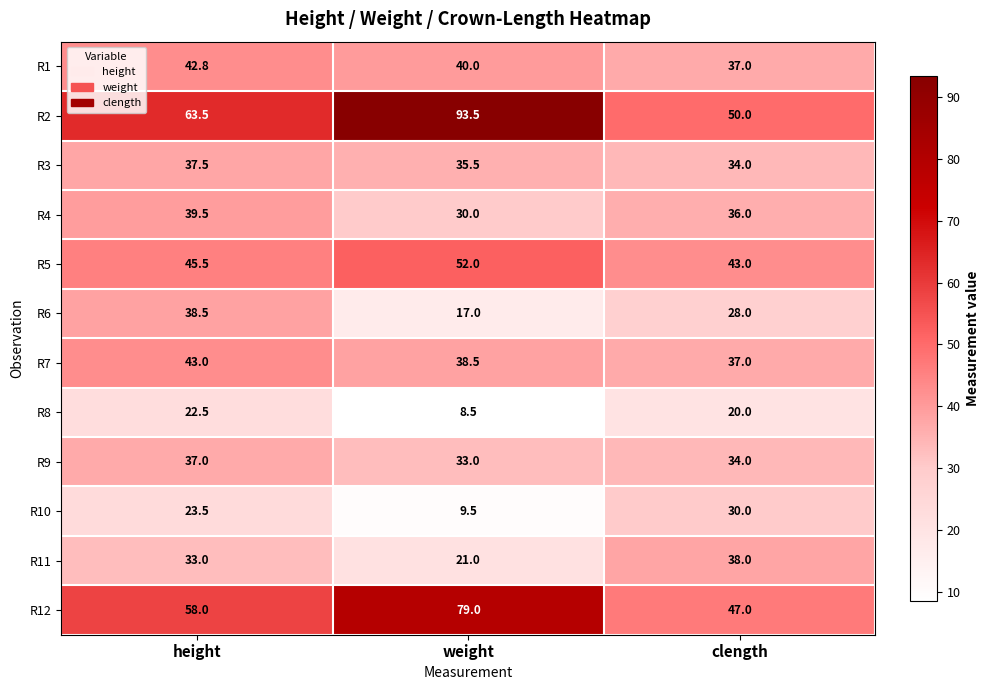

What is the highest value of the R4 series?

39.5